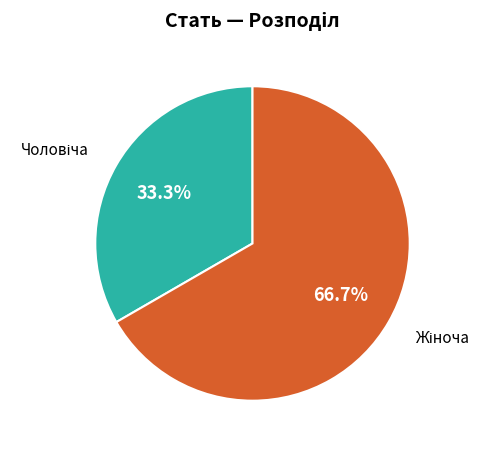

Does any single category account for the majority?

Yes